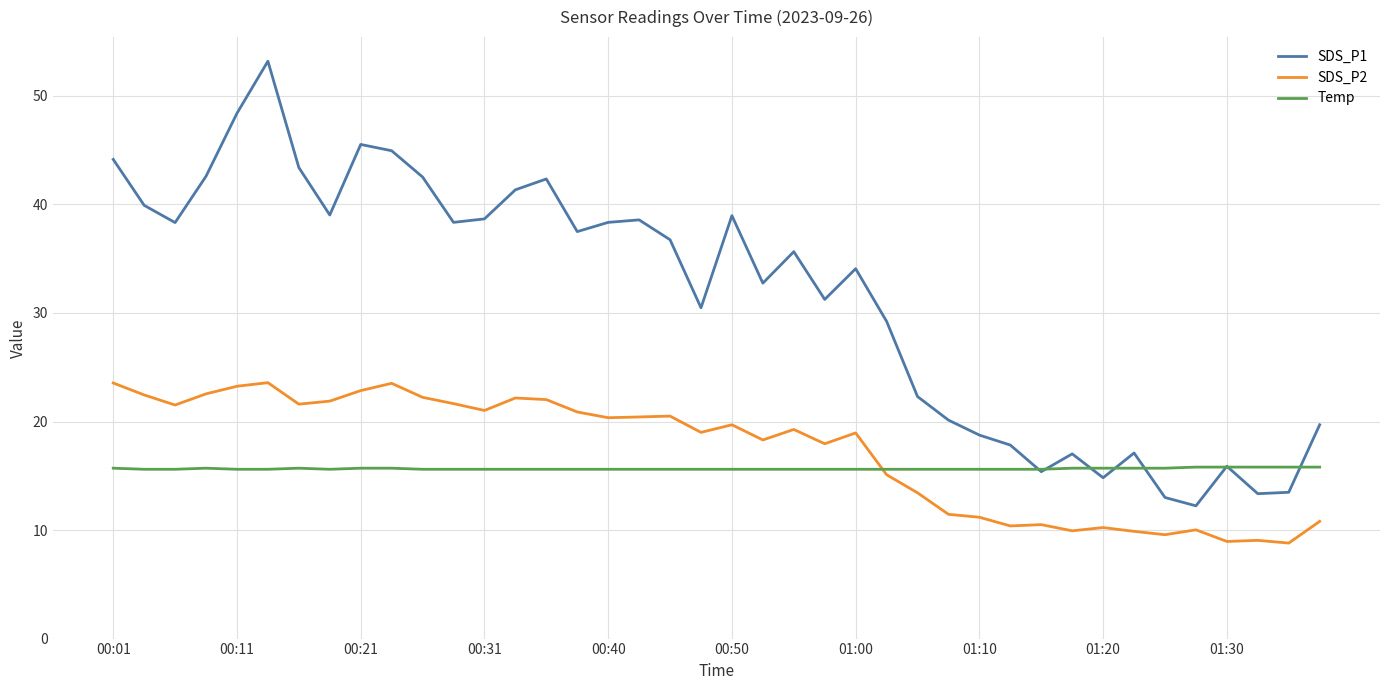

True or false: SDS_P1 and SDS_P2 cross at least once.

False